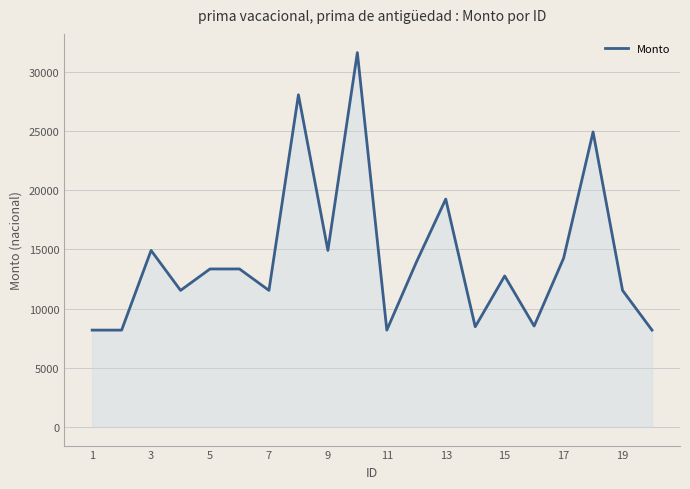

What is the greatest value displayed?

31643.1